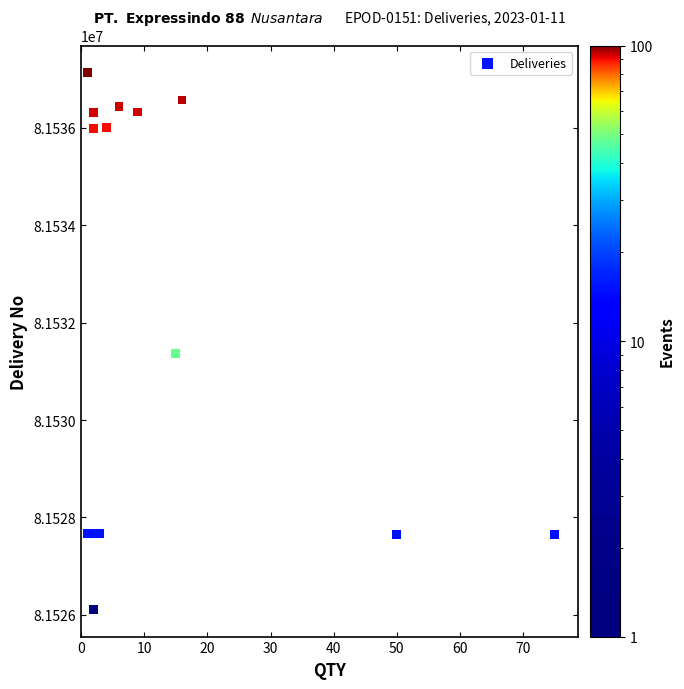

What Y value in the scatter plot is closest to 81531622?

81531360